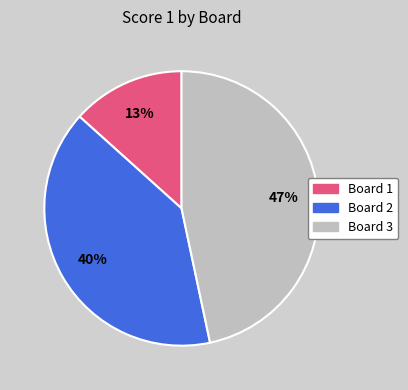

Is there any slice that represents more than half of the pie?

No